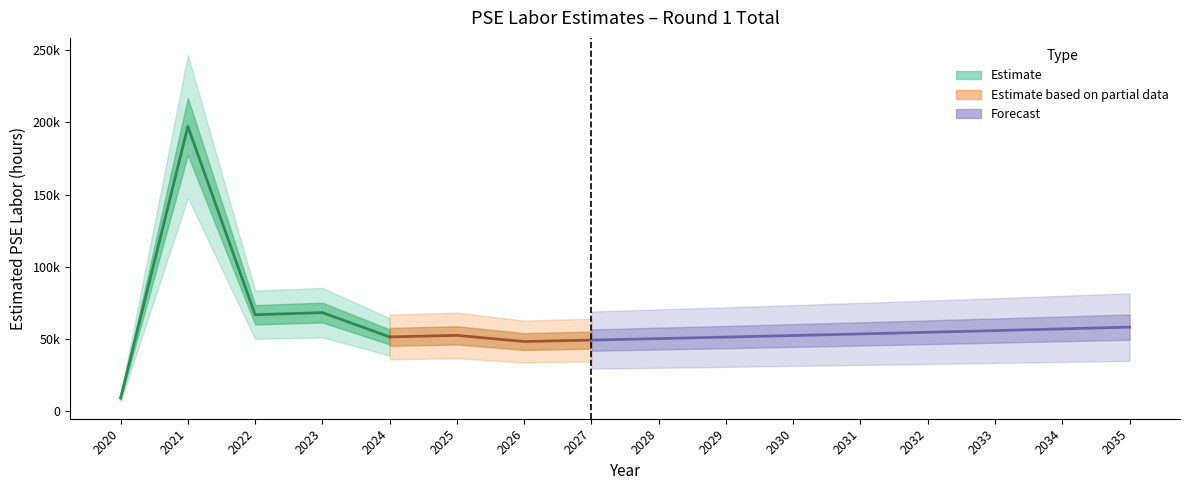

What is the value of the 12th point from the left?

53649.2